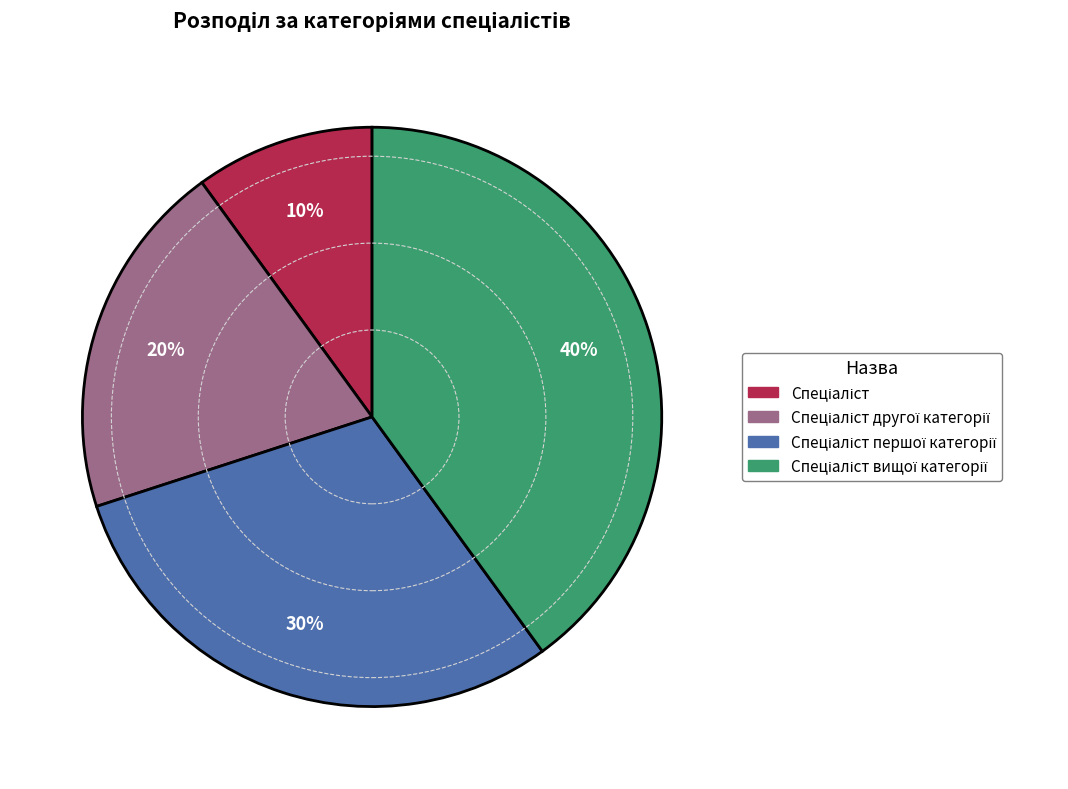

To the nearest percent, what is the difference between the largest and smallest slice percentages?

30%